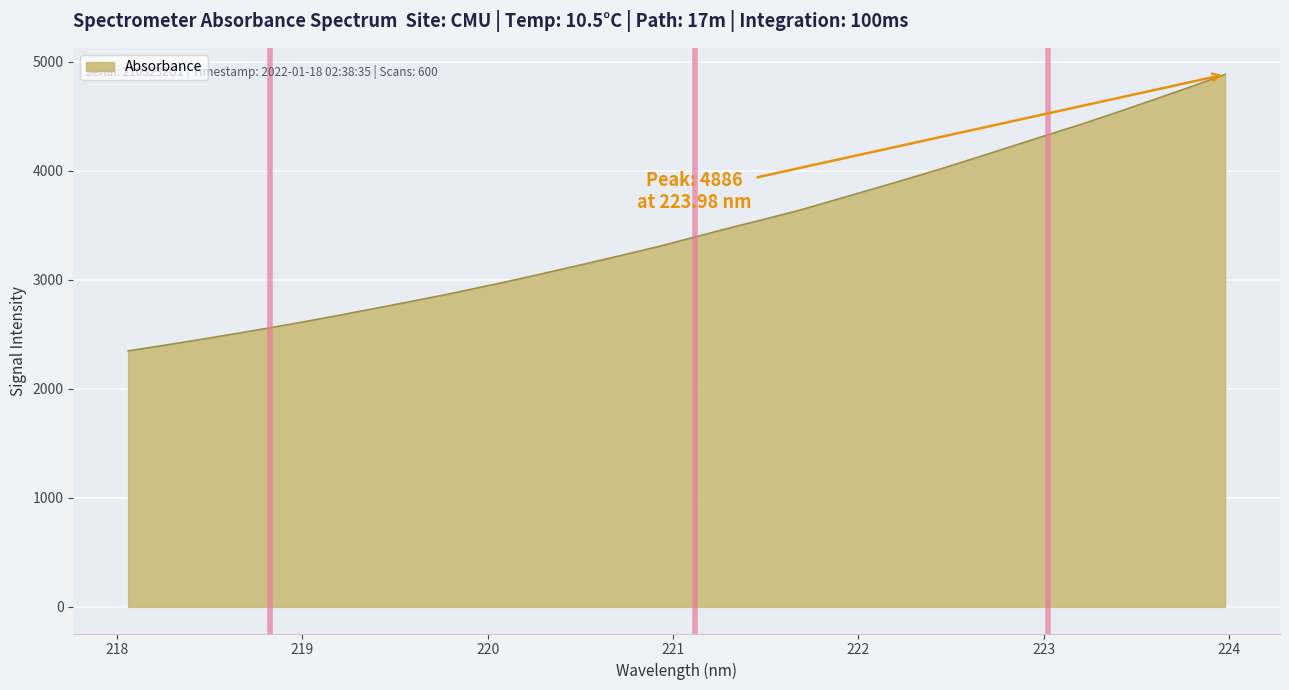

What is the smallest value displayed?

2349.1